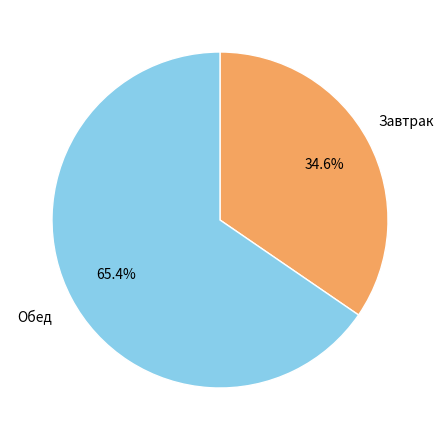

Does any single category account for the majority?

Yes